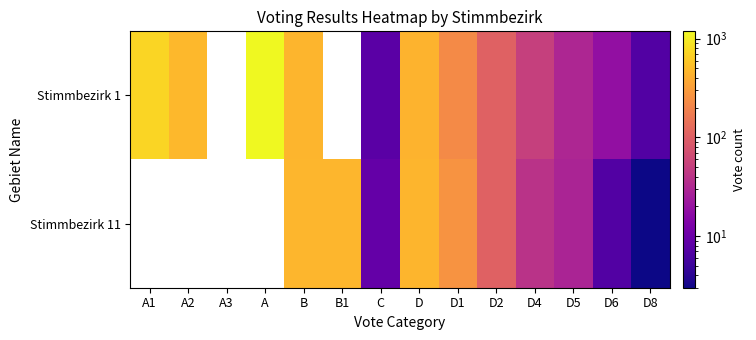

What is the minimum value shown in the chart?

3.0